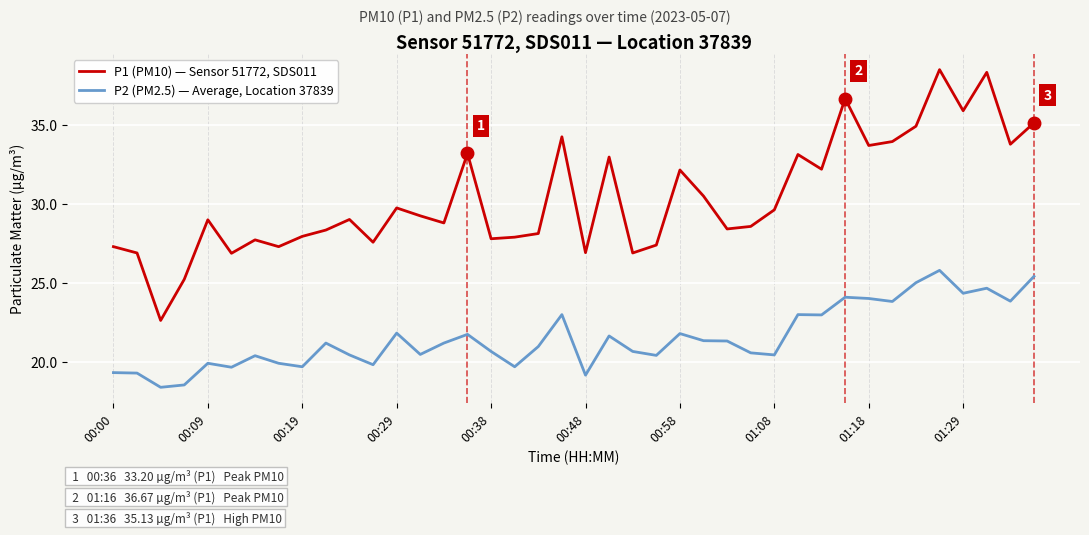

What is the difference between the maximum and minimum values in the P1 (PM10) — Sensor 51772, SDS011 series?

15.9